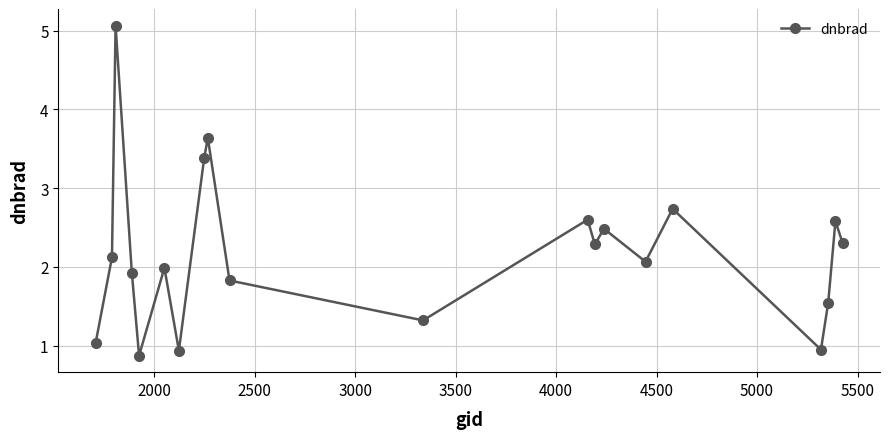

How many points are higher than both their immediate neighbors (excluding endpoints)?

7